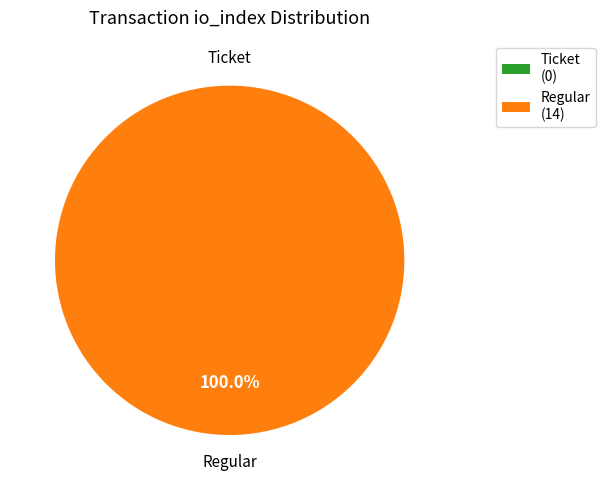

Is there a majority slice in this chart?

Yes